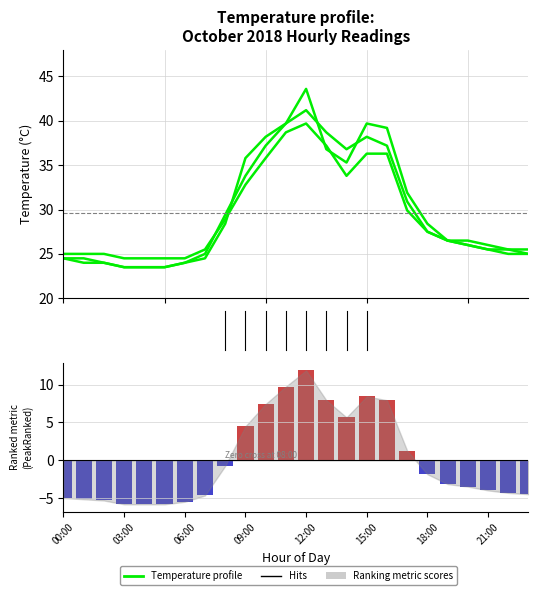

At which category is the sum across all series the highest?

12:00